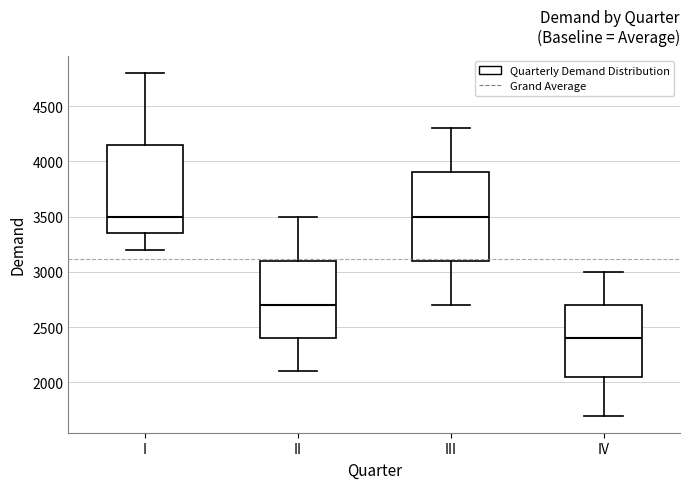

Where does the upper whisker of the box for II end on the y-axis? The values are not printed on the chart, so give them approximately, as read against the axis.

3500